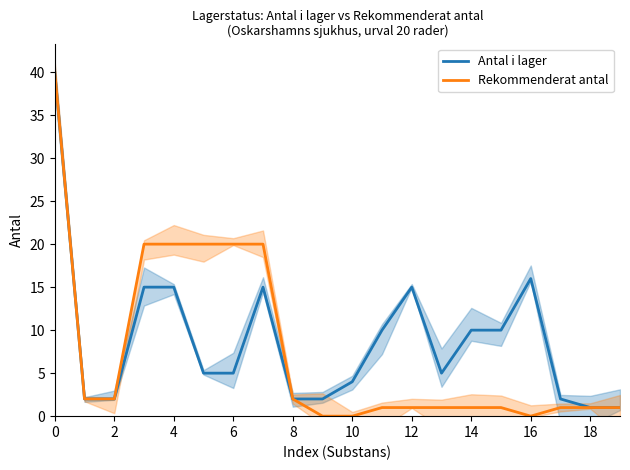

Rank the series by their average value, from highest to lowest.

Antal i lager, Rekommenderat antal